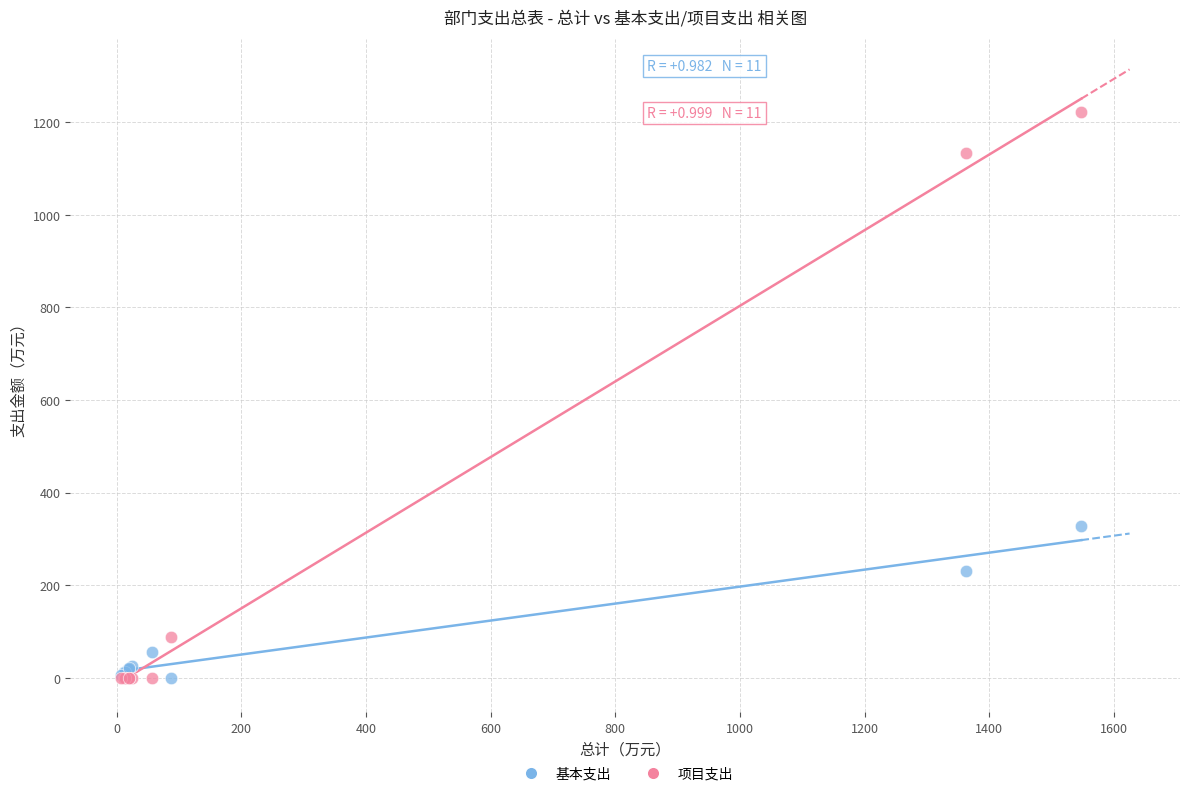

In the 项目支出 series, what Y value is closest to 610?

88.0